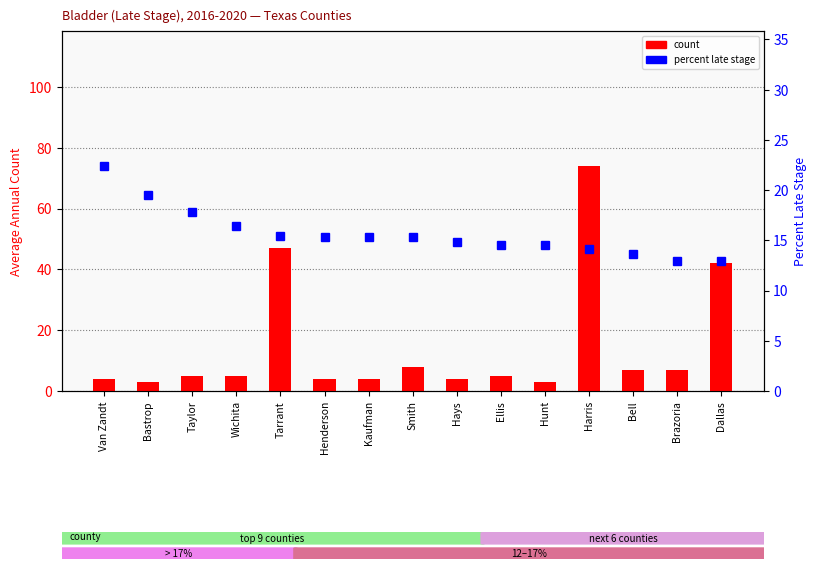

Read the percent late stage value at Wichita.

16.4